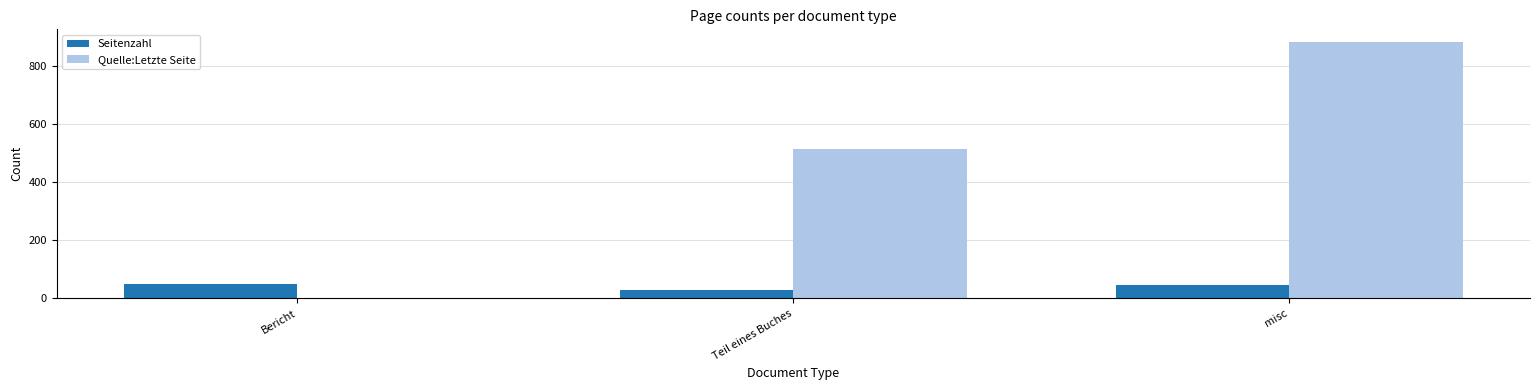

True or false: Quelle:Letzte Seite has a value of 515 at Teil eines Buches.

True